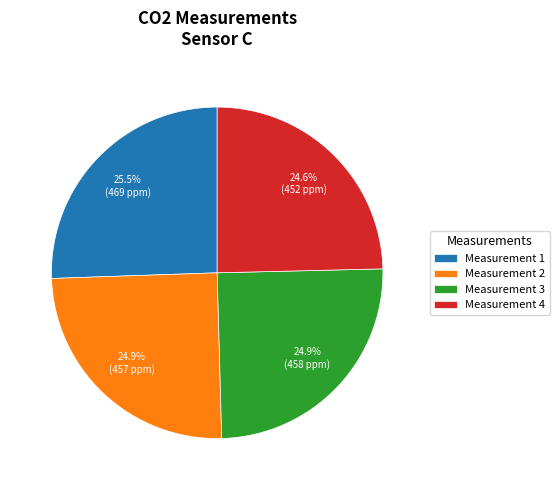

Does Measurement 2 represent more than half of the total?

No